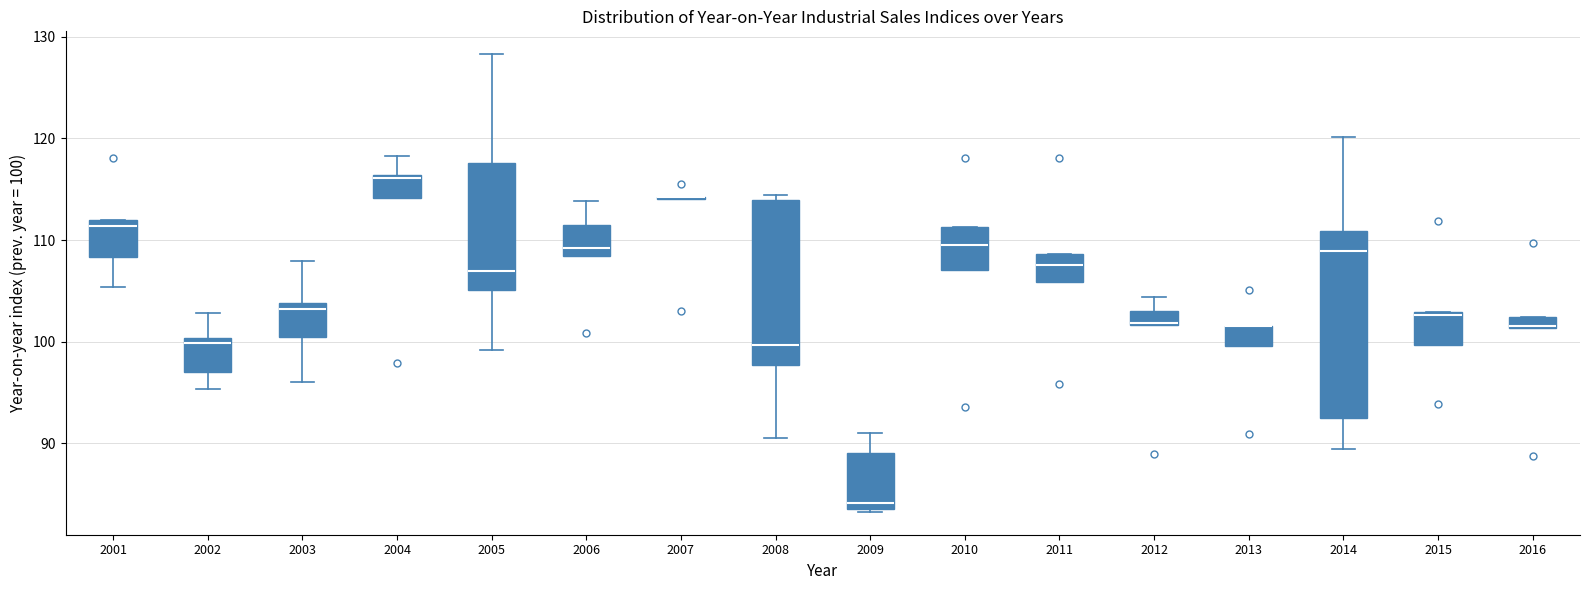

Where is the upper edge of the box at x = 2006 on the y-axis? The values are not printed on the chart, so give them approximately, as read against the axis.

112